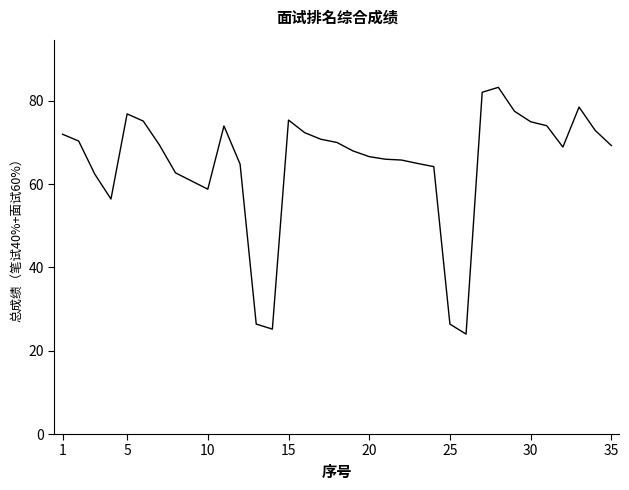

What is the difference between the maximum and minimum values?

59.3